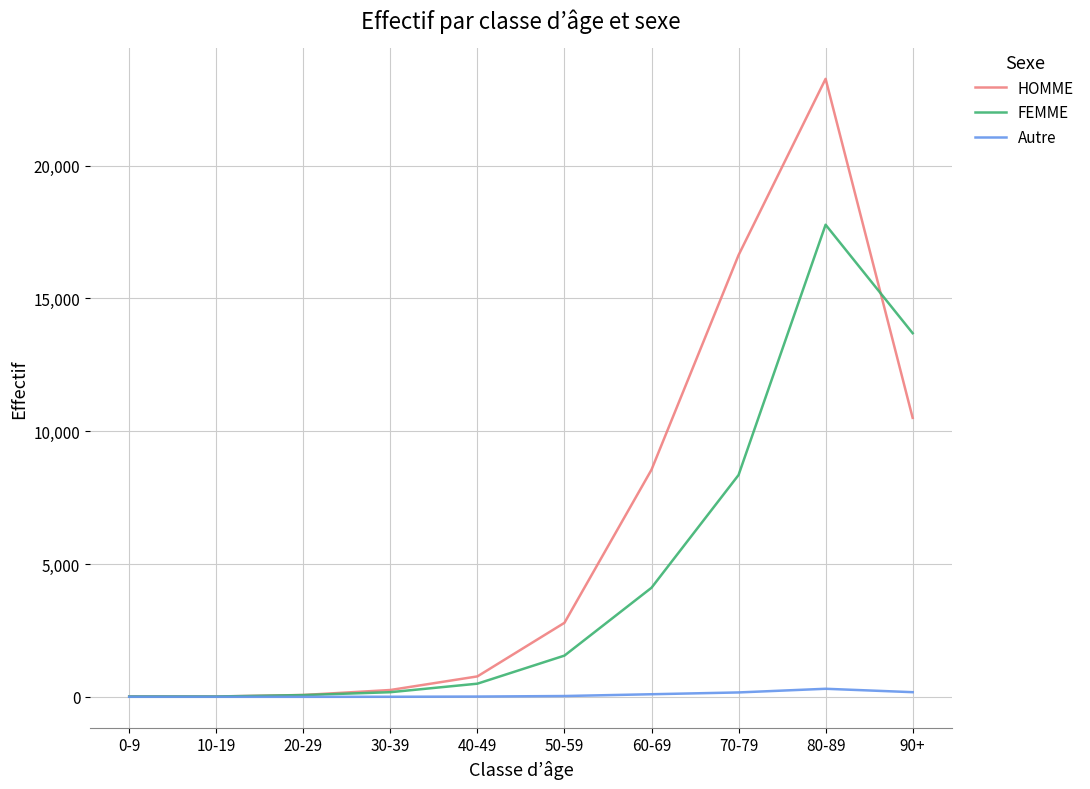

At which category is the sum across all series the highest?

80-89